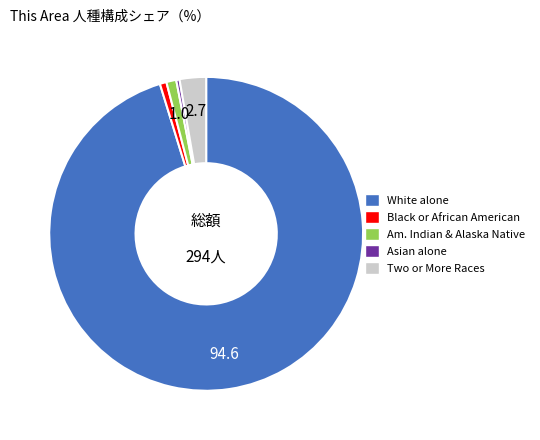

How many segments does this pie chart have?

5